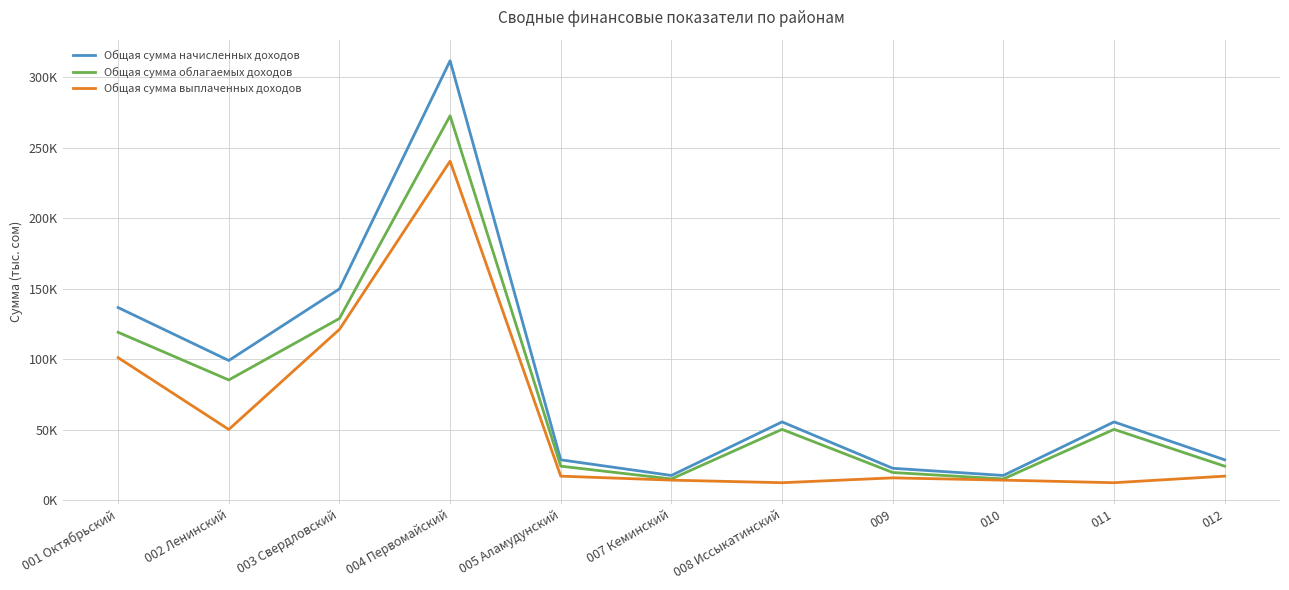

What is the difference between the second highest and second lowest values in the Общая сумма начисленных доходов series?

132335.5